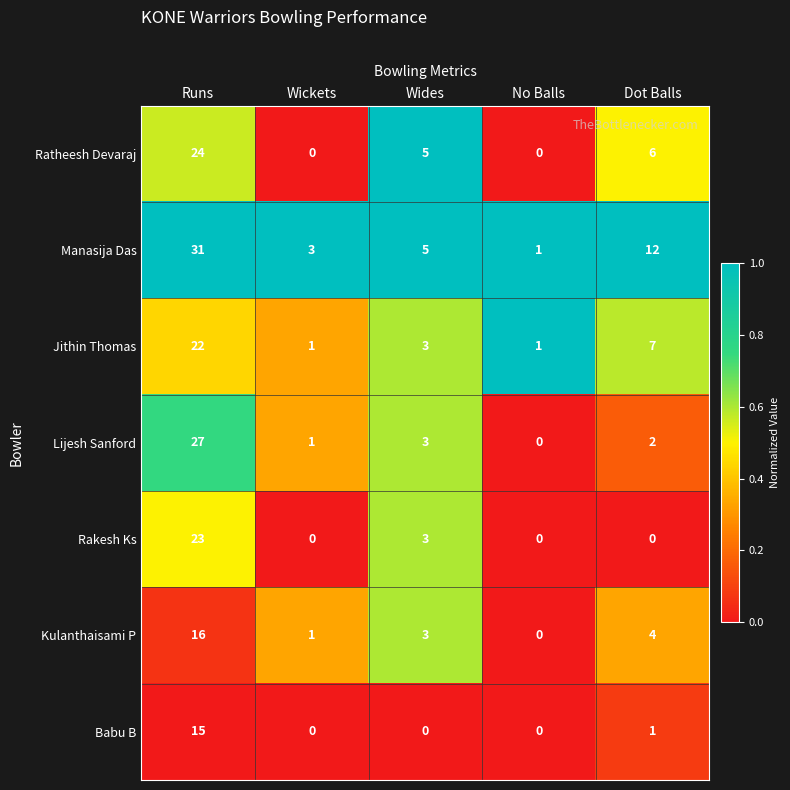

What is the approximate value of Jithin Thomas at Dot Balls?

7